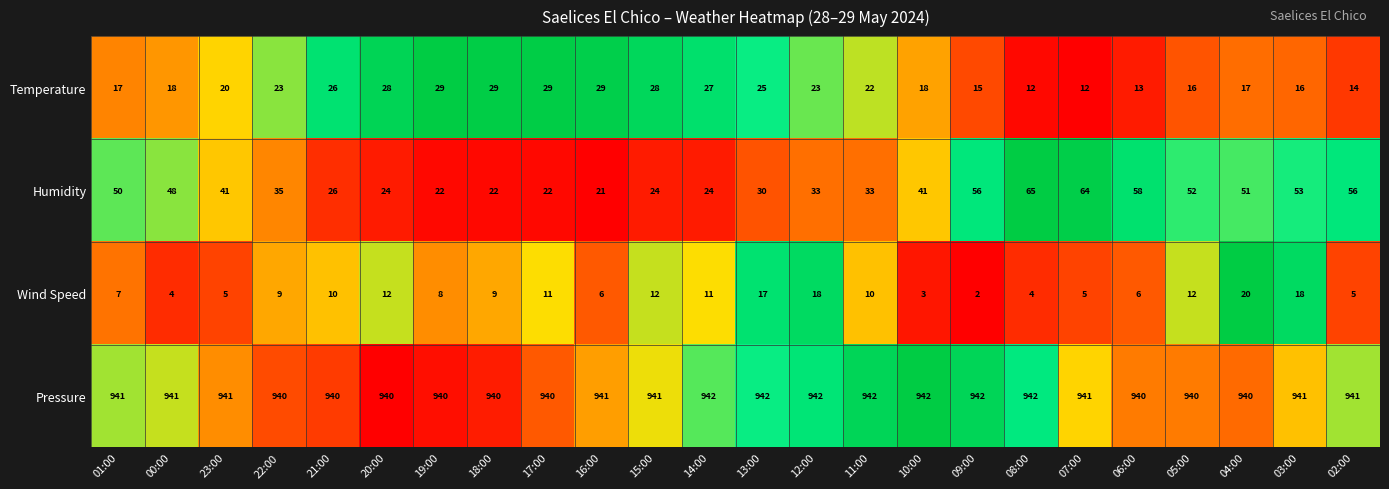

What is the approximate value of Pressure at 07:00?

941